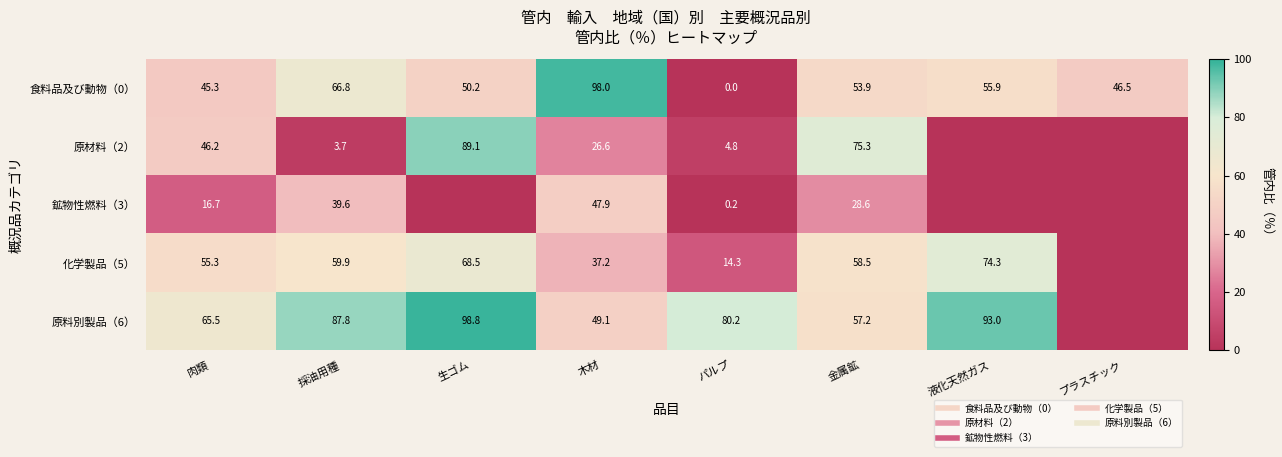

What is the sum of the 原材料（2） values at 液化天然ガス and 金属鉱?

75.3